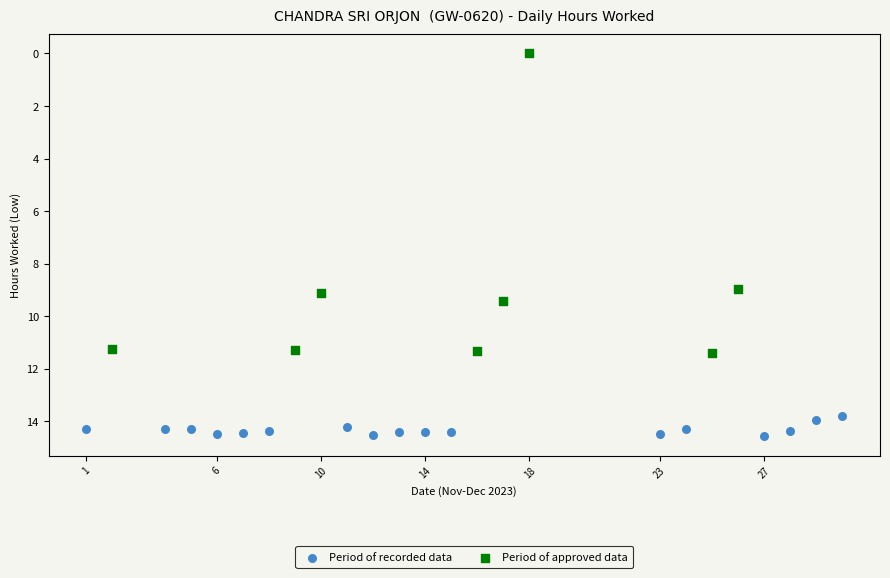

Which series reaches the minimum Y coordinate?

Period of approved data